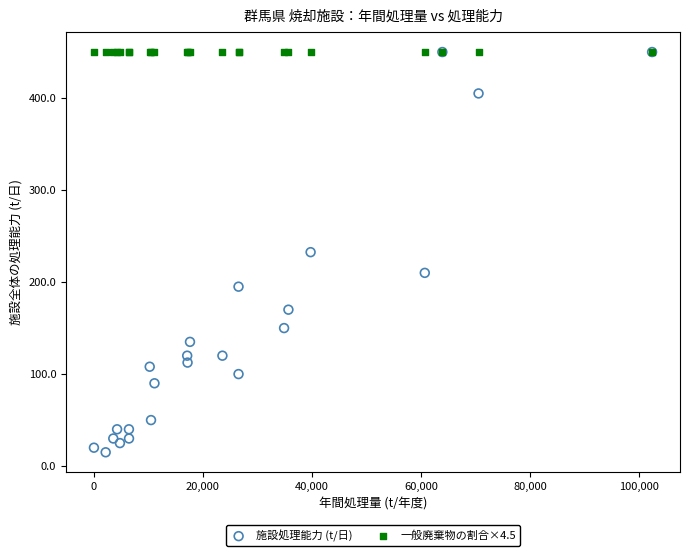

What are all the series names shown in the legend?

施設処理能力 (t/日), 一般廃棄物の割合×4.5